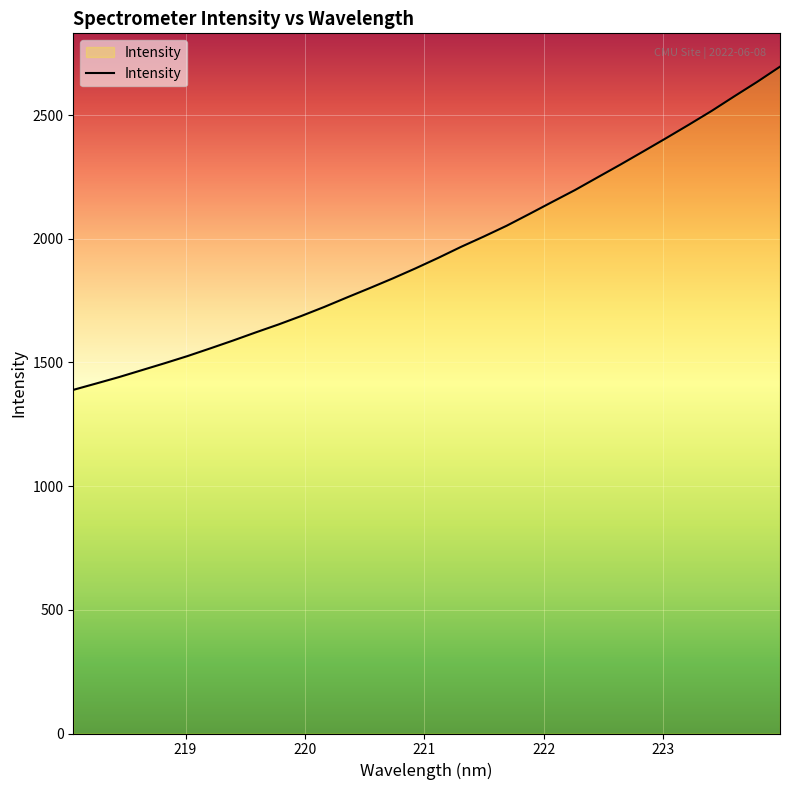

How many distinct data groups are displayed?

1